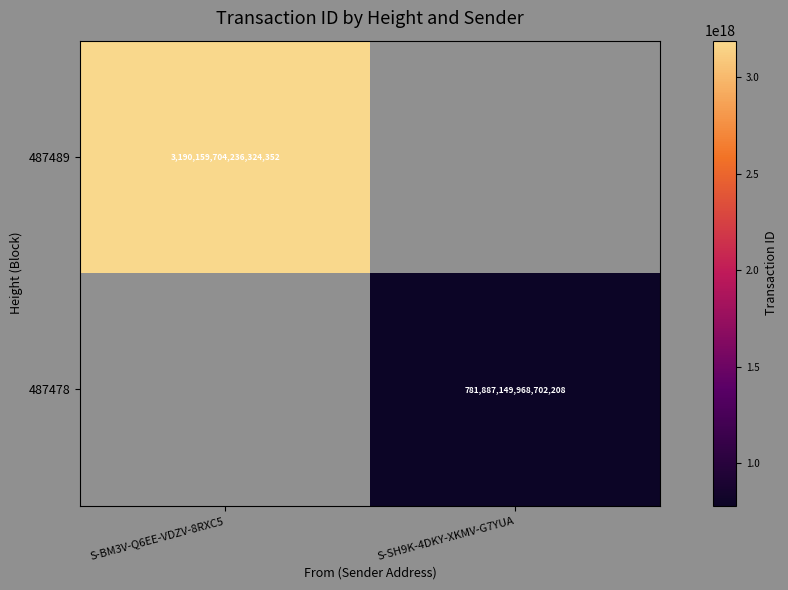

Count the number of categories in the chart.

2